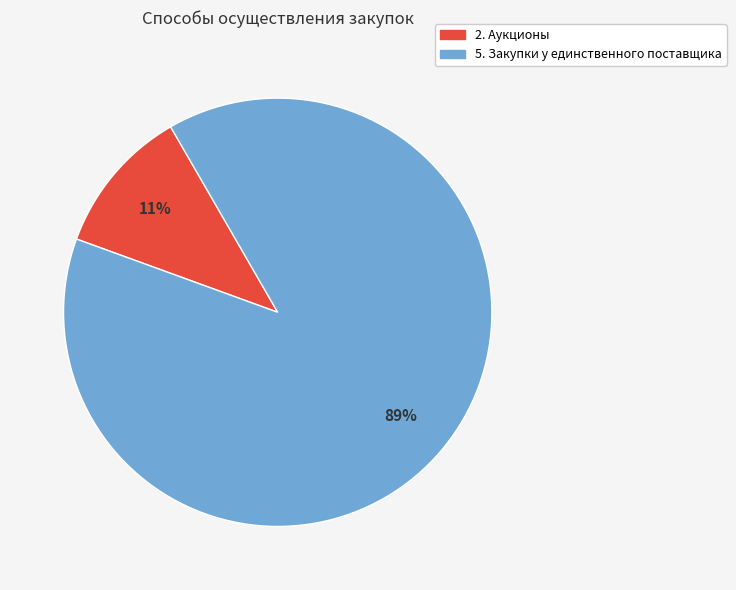

To the nearest percent, what is the difference between the 5. Закупки у единственного поставщика and 2. Аукционы slice percentages?

78%